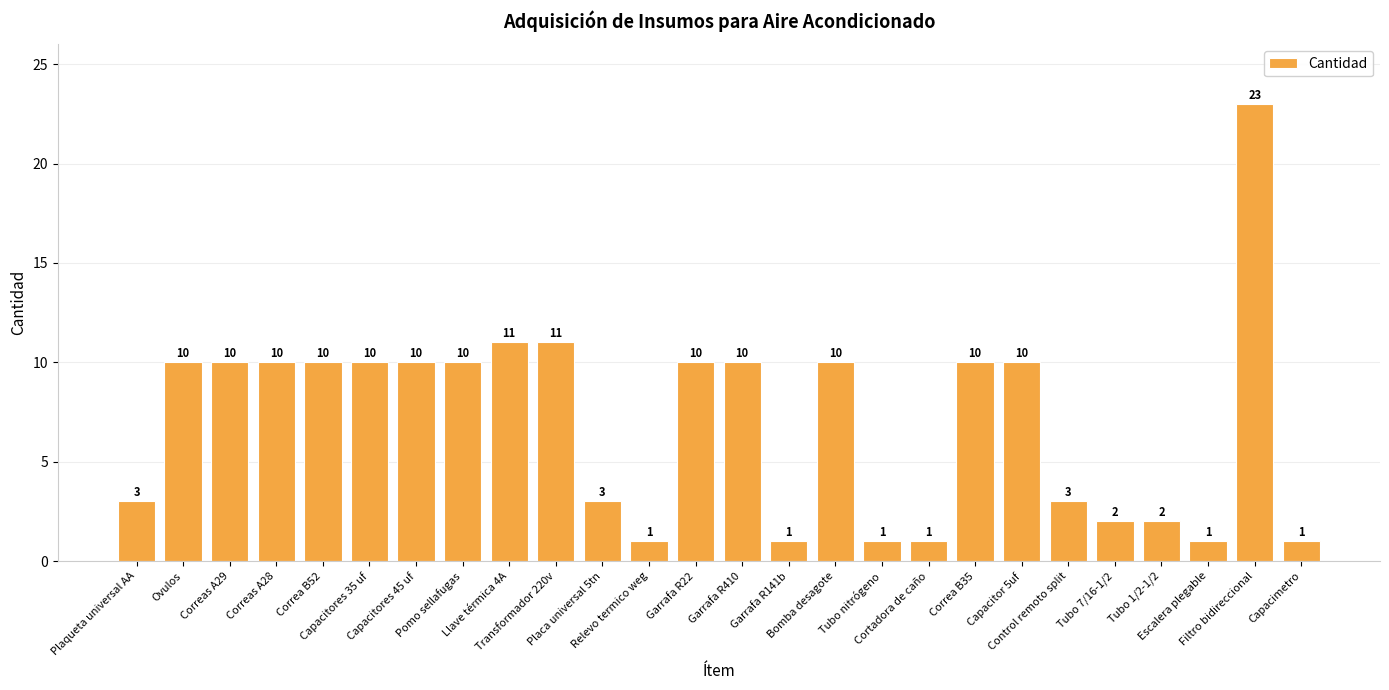

Reading right to left, what are all the values shown in this chart?

1	23	1	2	2	3	10	10	1	1	10	1	10	10	1	3	11	11	10	10	10	10	10	10	10	3